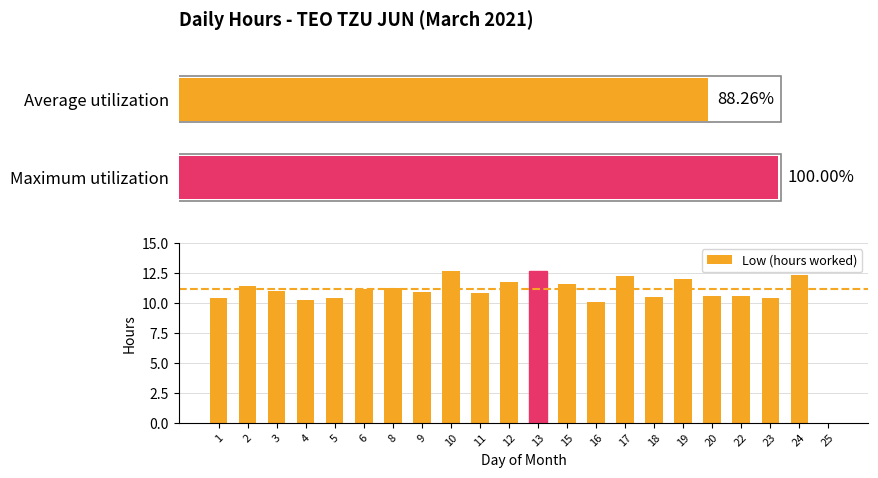

The value at 3 is 11.0. True or false?

True